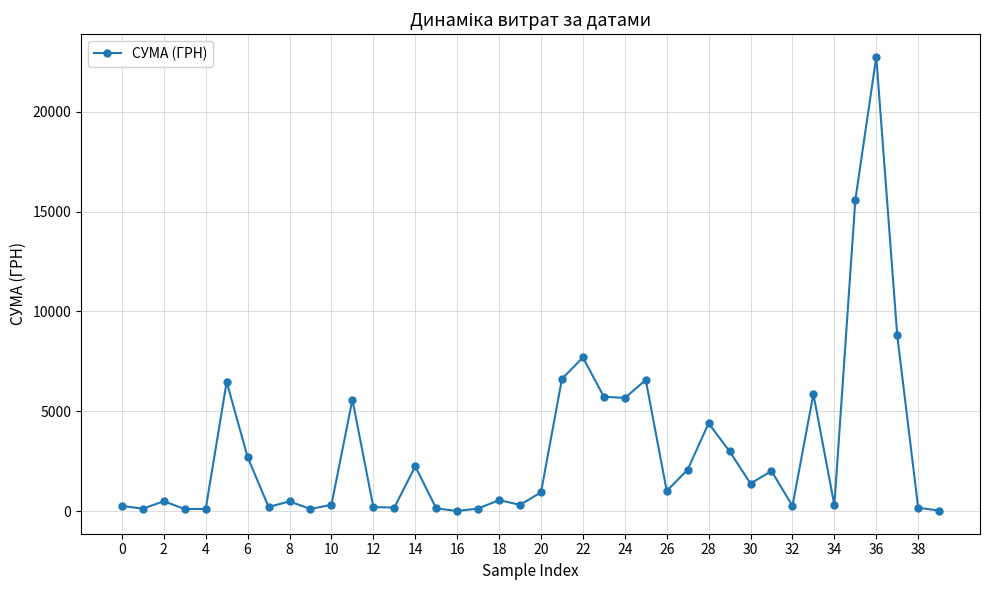

How many lines are shown in the chart?

1